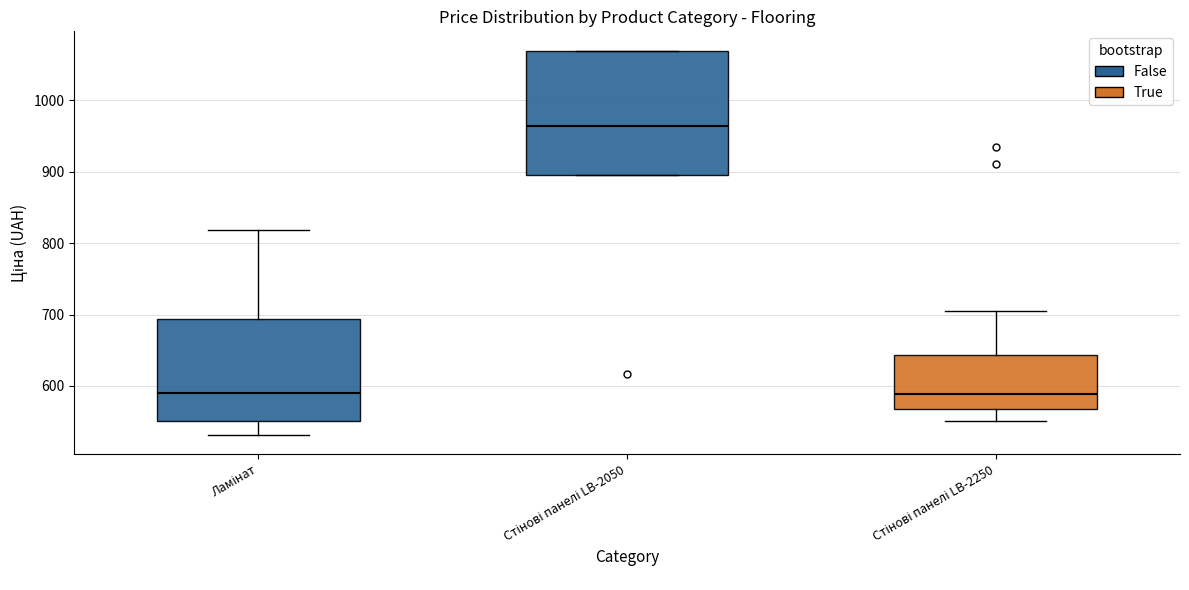

Where is the upper edge of the box for Стінові панелі LB-2050 on the y-axis? The values are not printed on the chart, so give them approximately, as read against the axis.

1070